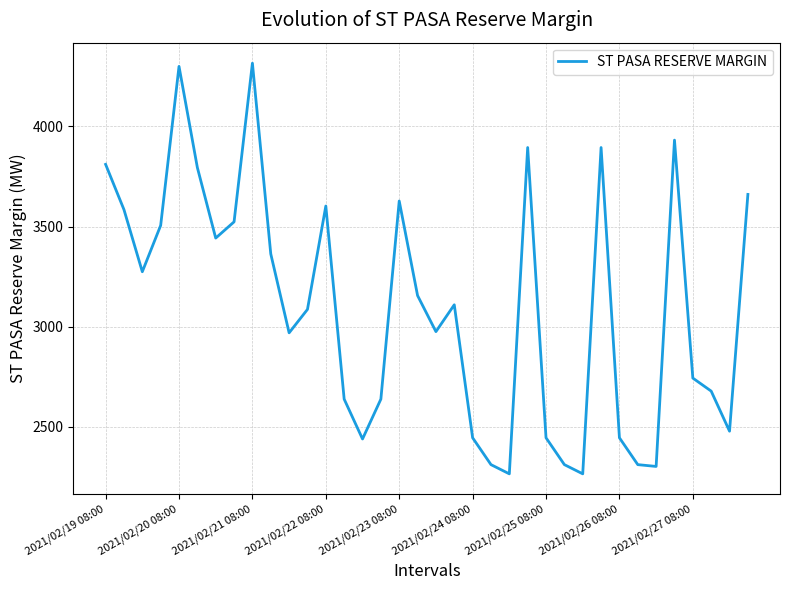

What is the maximum value shown in the chart?

4316